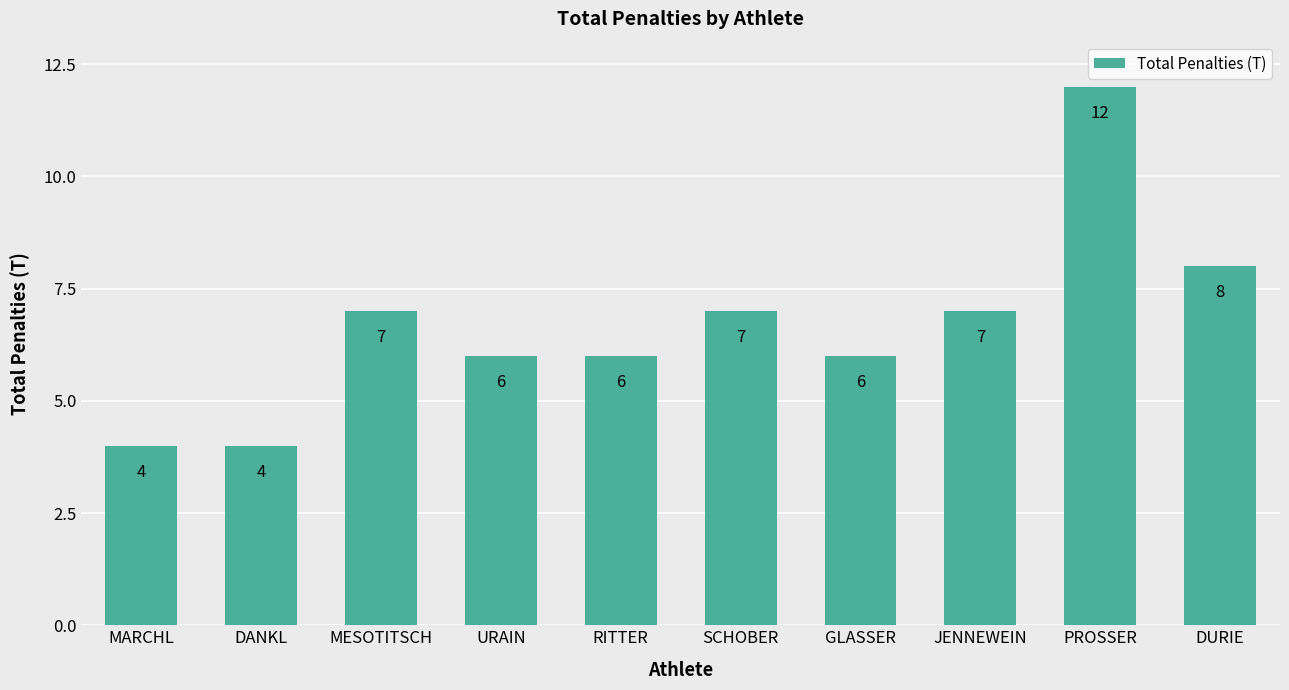

What is the difference between the maximum and minimum values?

8